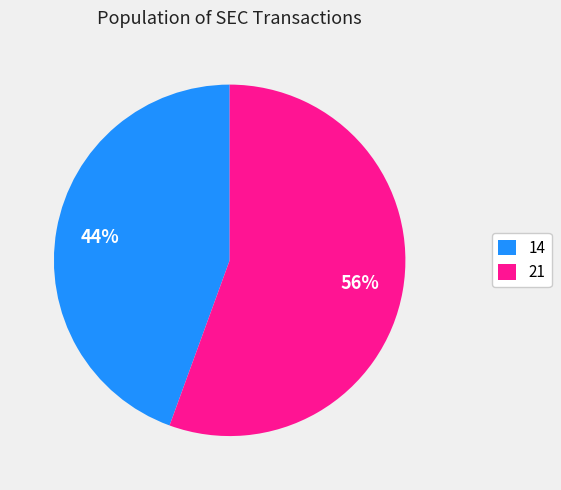

Rank the categories by value from lowest to highest.

14, 21